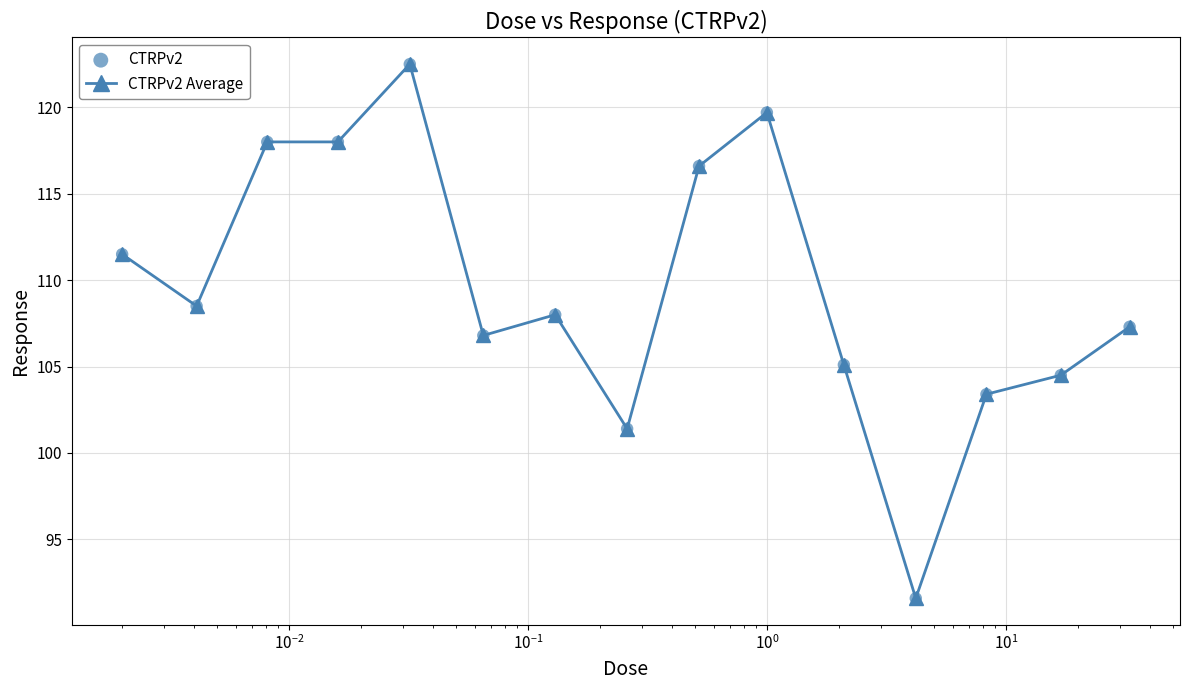

What is the minimum value shown in the chart?

91.6